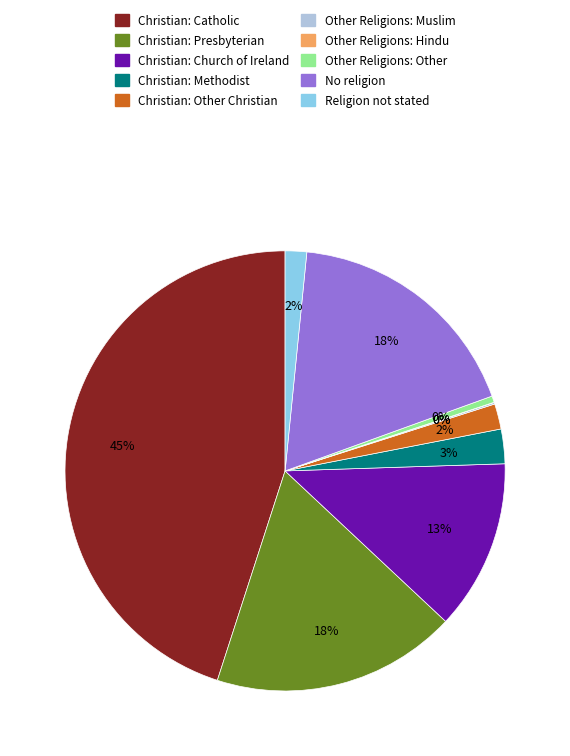

Which category has the biggest portion of the pie?

Christian: Catholic